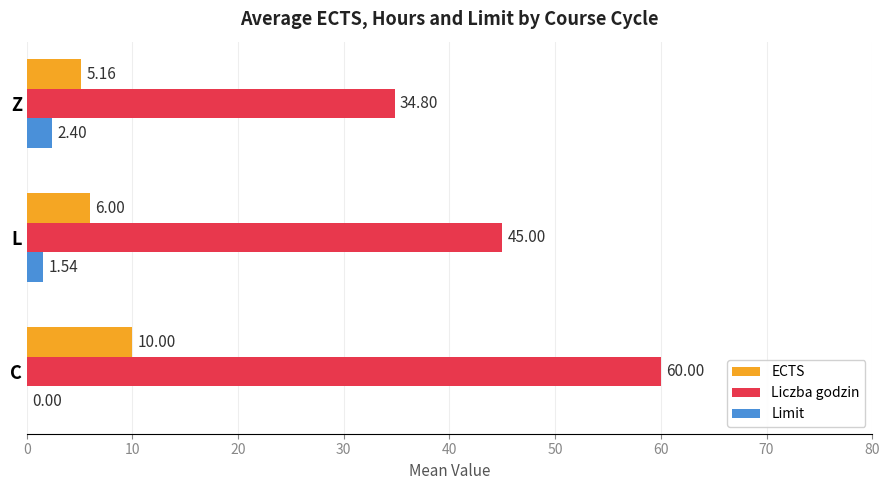

What are all the series names shown in the legend?

ECTS, Liczba godzin, Limit